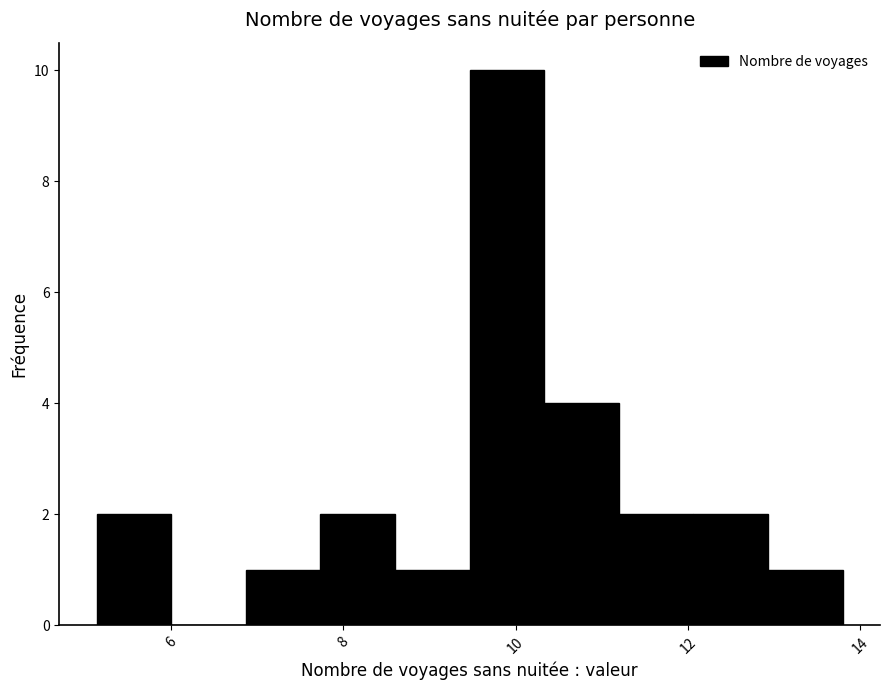

Reading left to right, transcribe this chart: for each bar, give the range it covers on the x-axis and its height. Neither the bar edges nor the heights are printed on the chart, so give them approximately, as read against the axes.

5.2 to 6.0: 2
6.0 to 6.8: 0
6.8 to 7.8: 1
7.8 to 8.6: 2
8.6 to 9.4: 1
9.4 to 10.4: 10
10.4 to 11.2: 4
11.2 to 12.0: 2
12.0 to 13.0: 2
13.0 to 13.8: 1